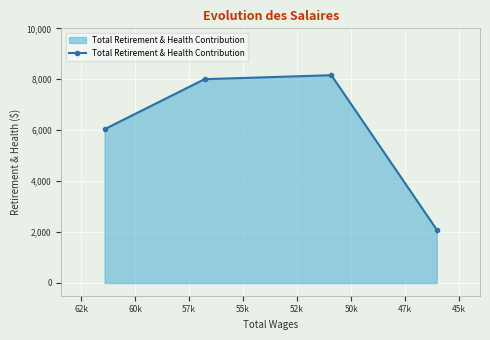

The chart shows a value of 3219 at 50k. True or false?

False